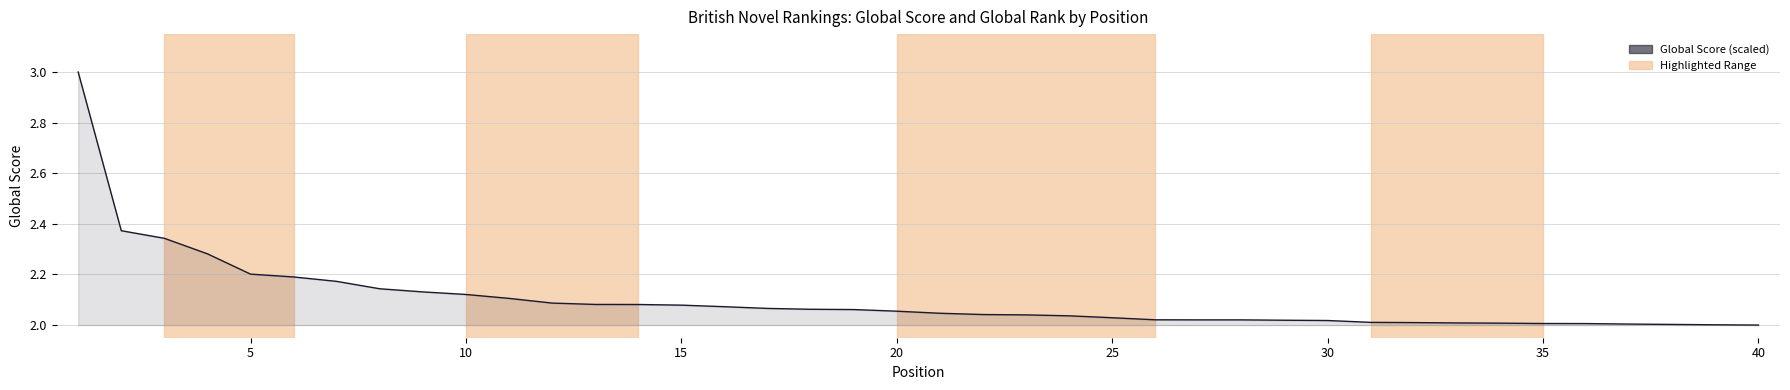

What is the greatest value displayed?

3.0